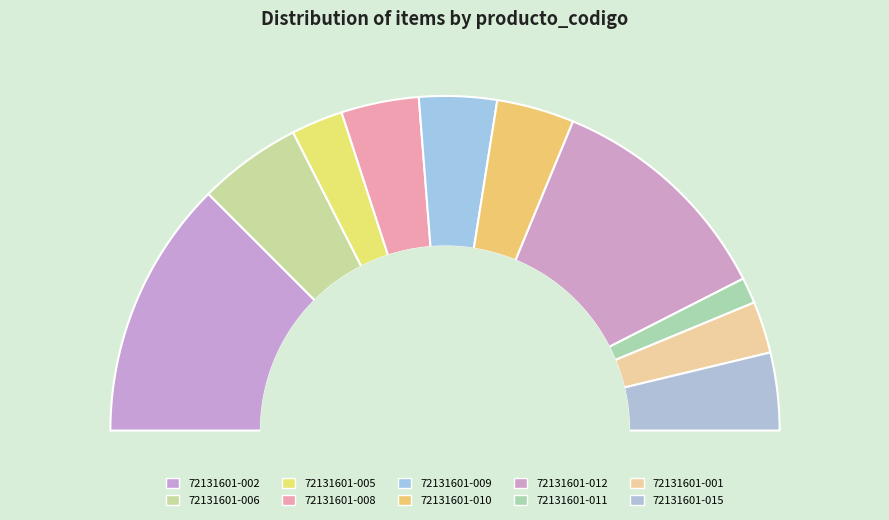

To the nearest percent, what is the difference between the 72131601-011 and 72131601-008 slice percentages?

5%